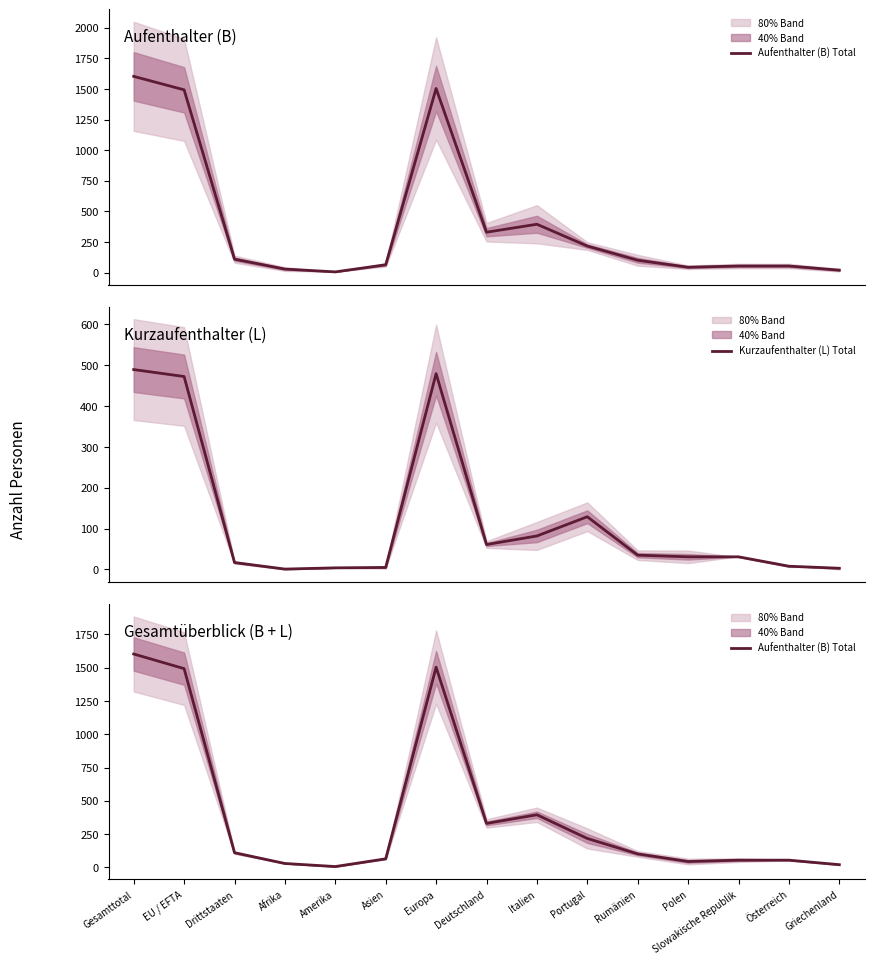

True or false: Kurzaufenthalter (L) Total has more than 0 points higher than both neighbors.

True